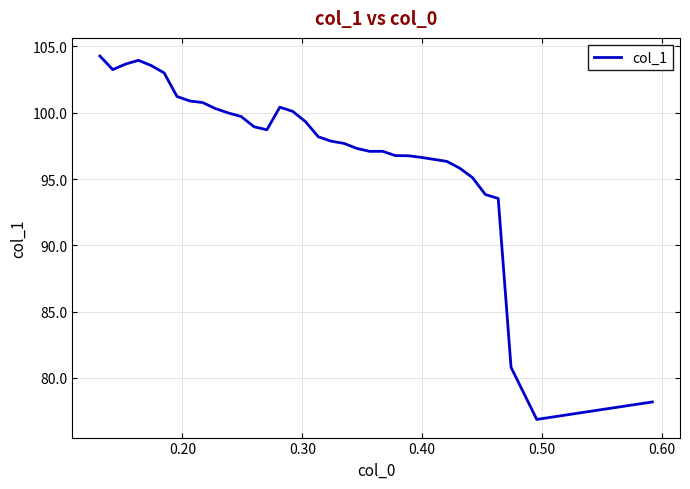

Does the chart have visible grid lines?

Yes